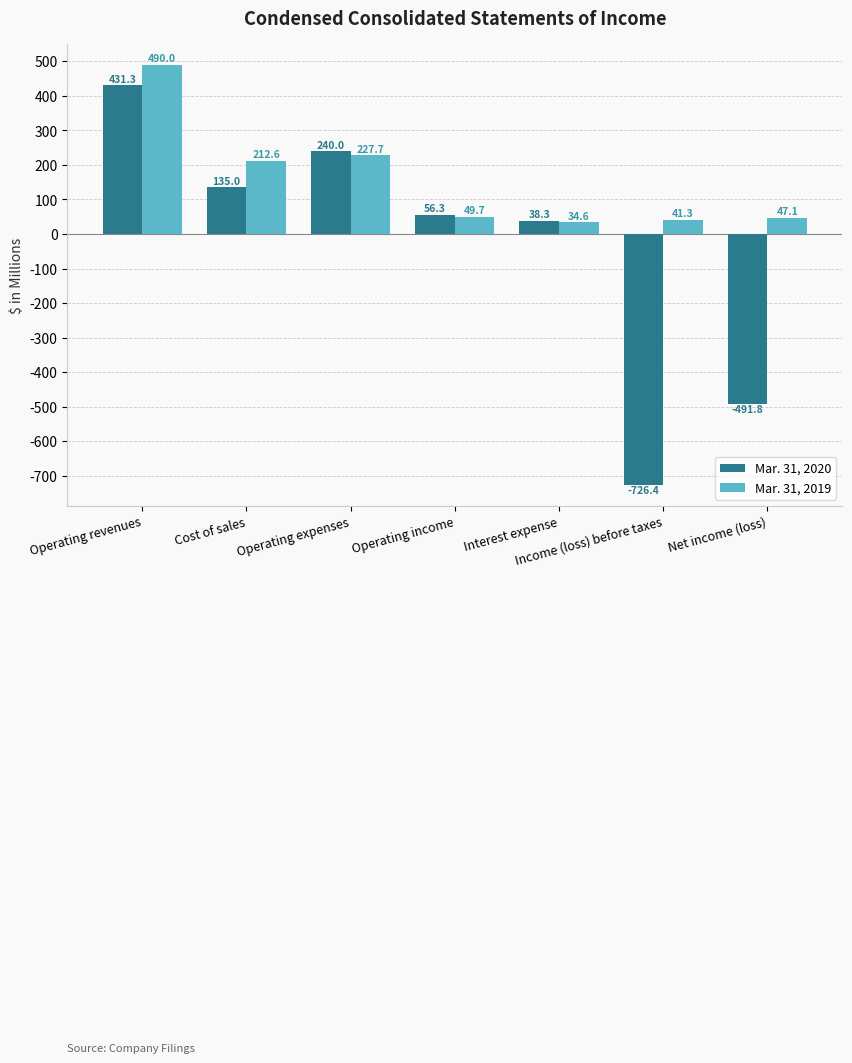

Read the Mar. 31, 2019 value at Net income (loss).

47.1